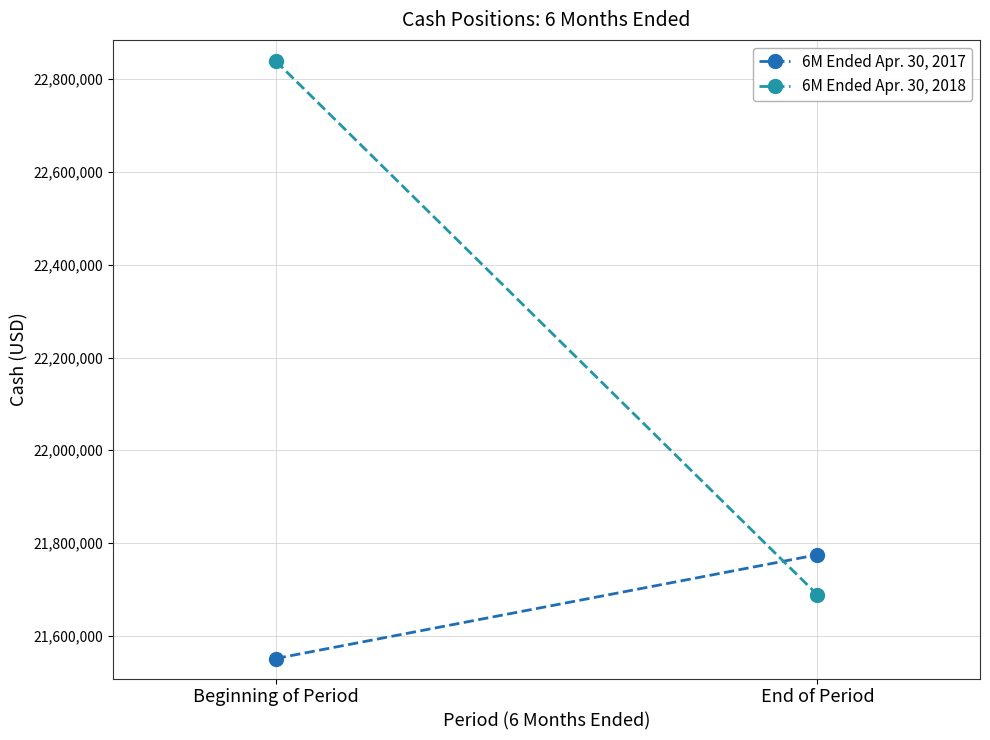

The value of 6M Ended Apr. 30, 2018 at Beginning of Period is 22839188. True or false?

True